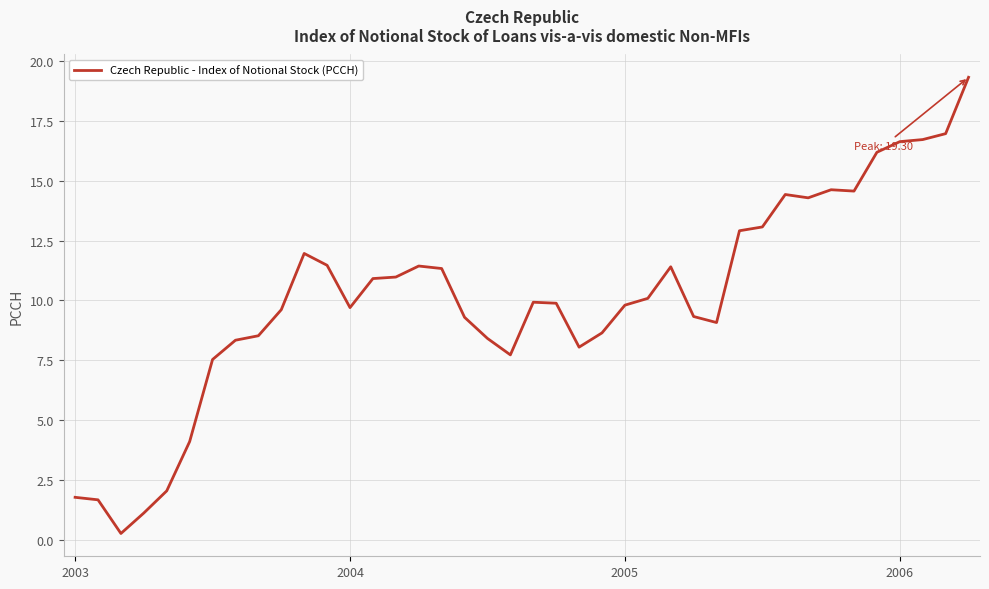

What is the maximum value shown in the chart?

19.3